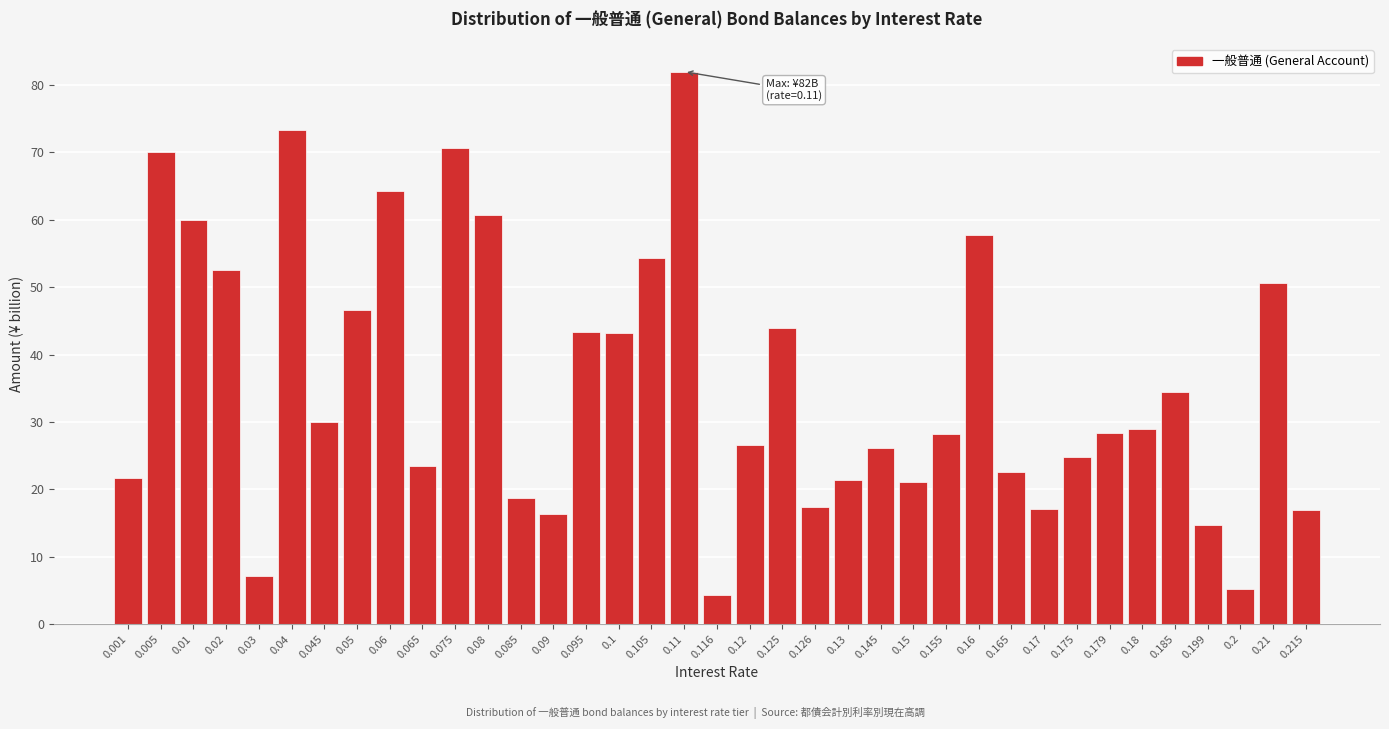

What is the minimum value shown in the chart?

4.3